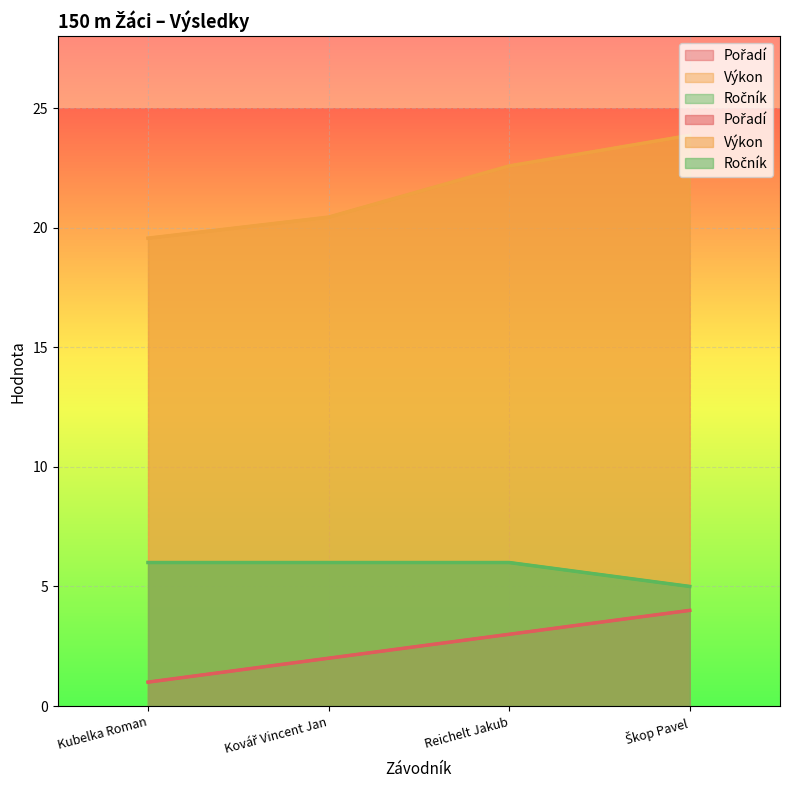

At which label is Pořadí closest to 2?

Kovář Vincent Jan